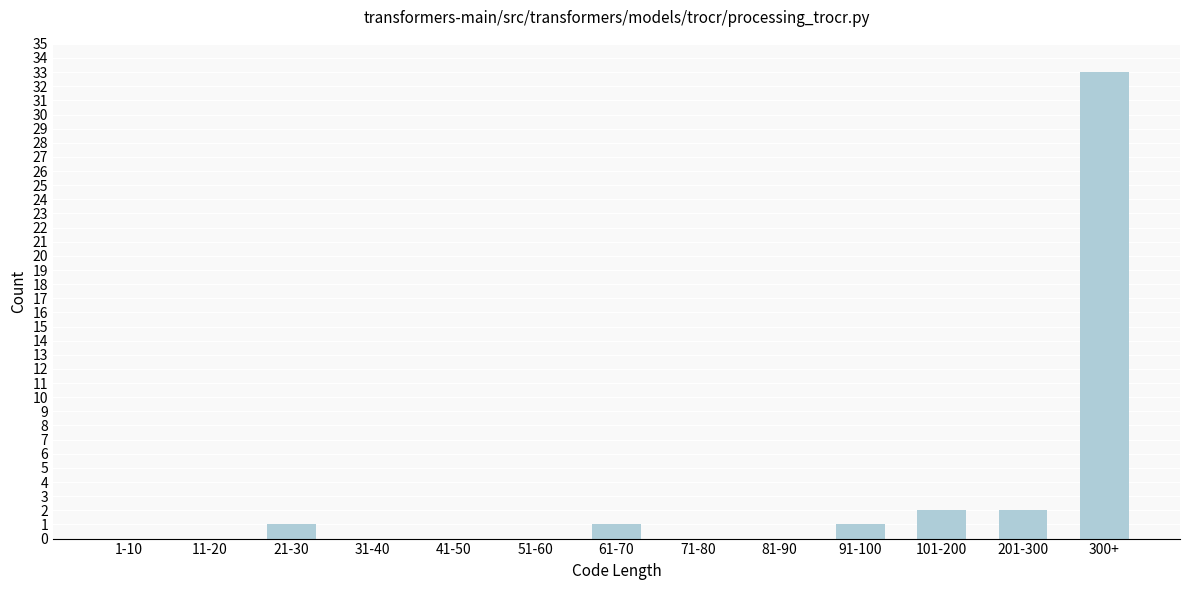

Reading left to right, extract all data points from this chart.

1-10=0	11-20=0	21-30=1	31-40=0	41-50=0	51-60=0	61-70=1	71-80=0	81-90=0	91-100=1	101-200=2	201-300=2	300+=33